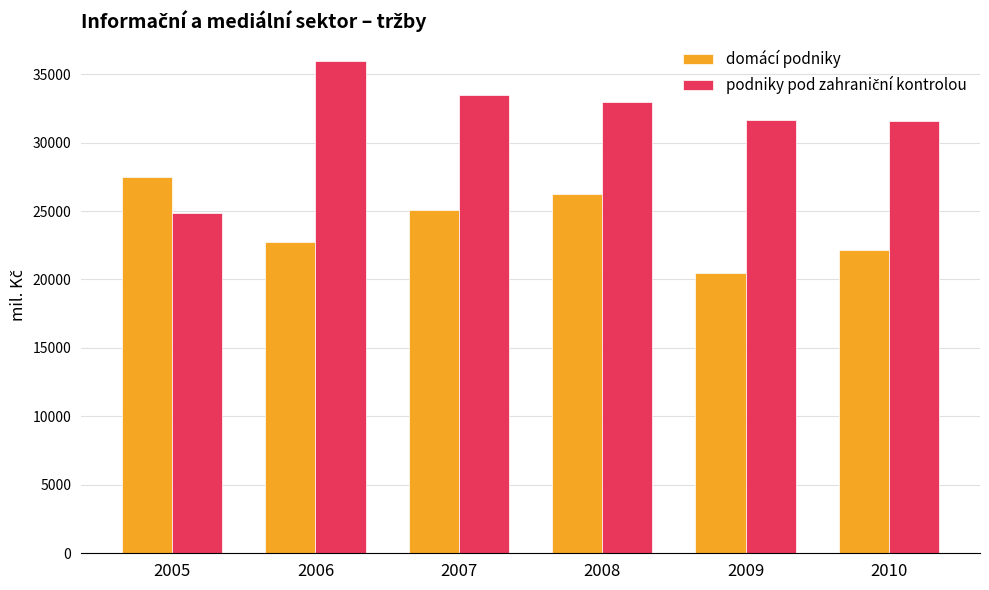

What is the difference between the maximum and minimum values in the domácí podniky series?

6993.0